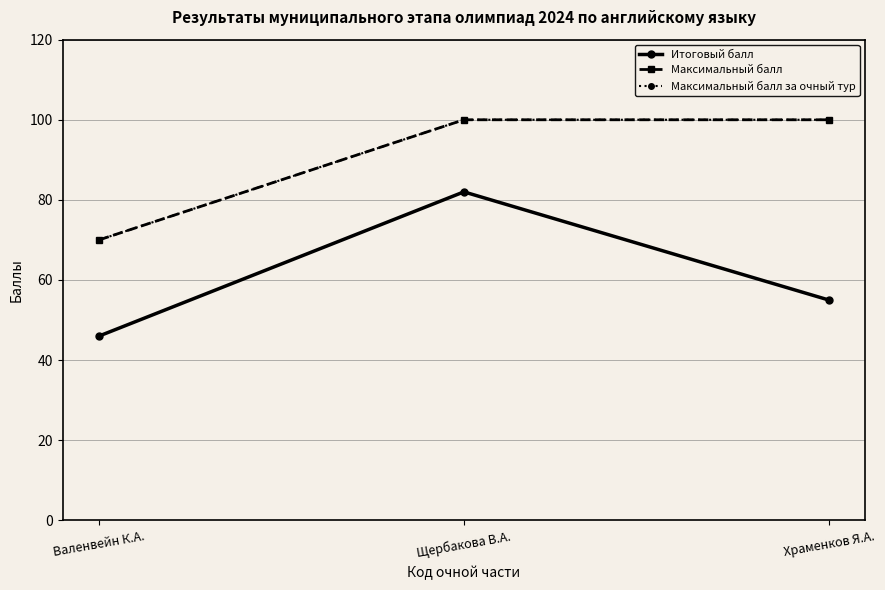

Is this an area chart (filled region under the line)?

No